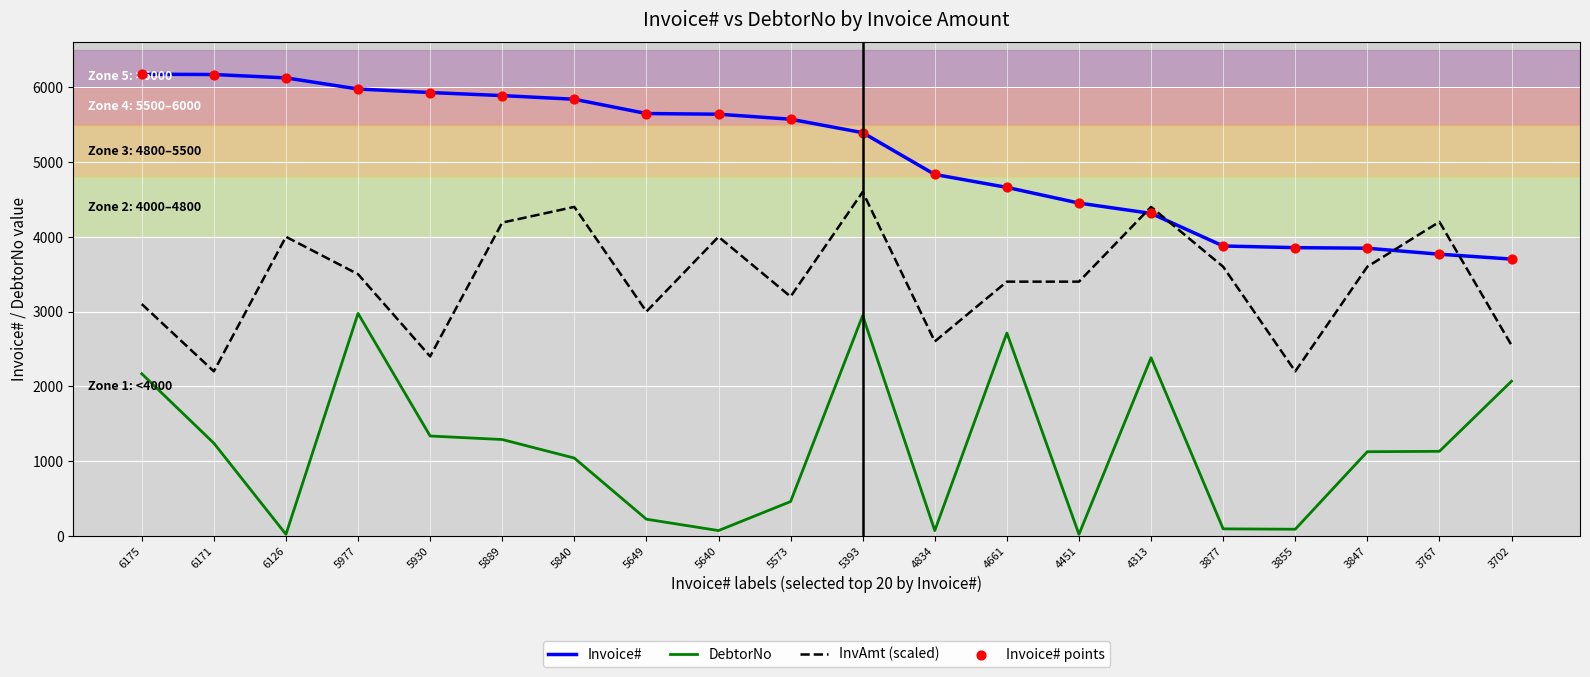

At which category is the sum across all series the highest?

5393